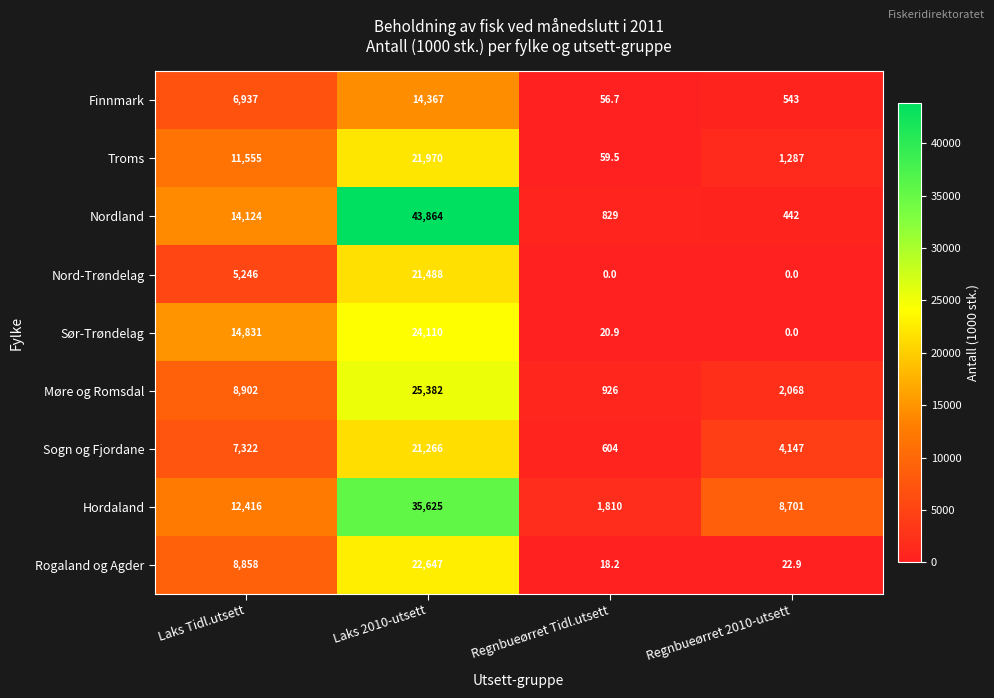

What is the highest value of the Sogn og Fjordane series?

21266.0